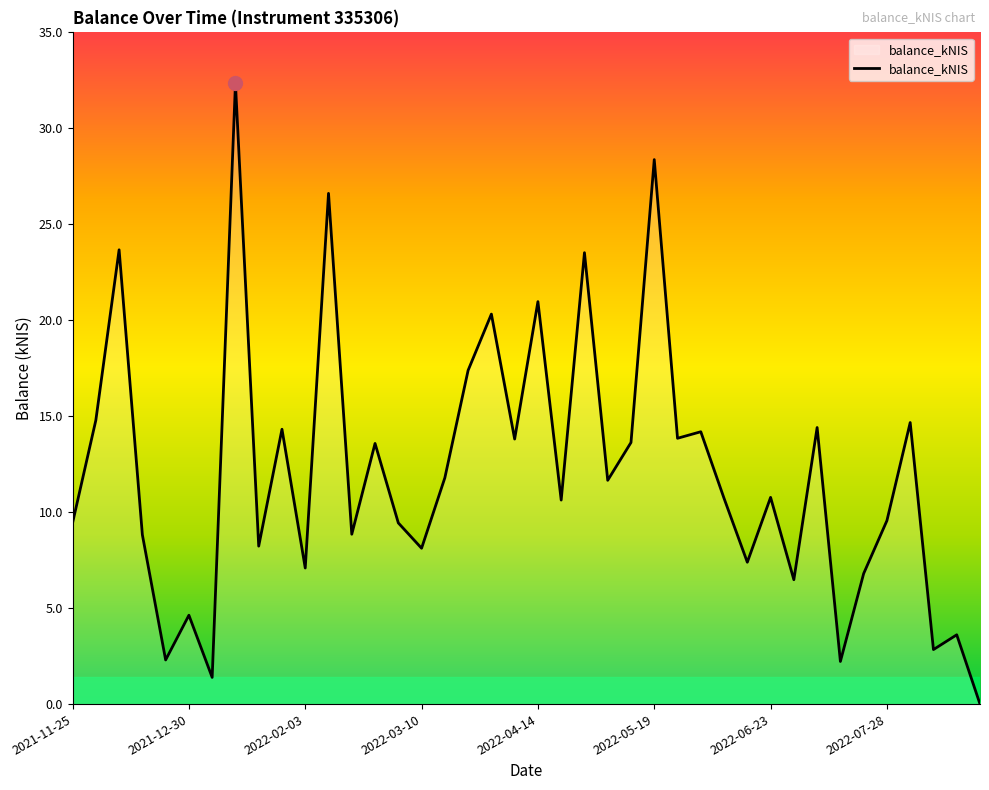

The chart shows a value of 8.1 at 2022-03-10. True or false?

True